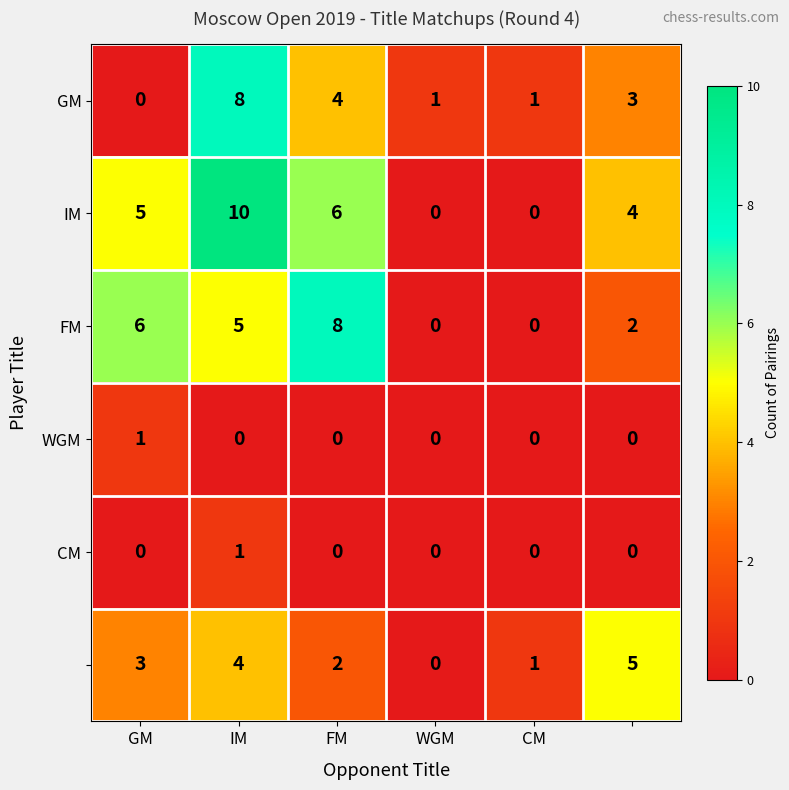

What is the maximum value shown in the chart?

10